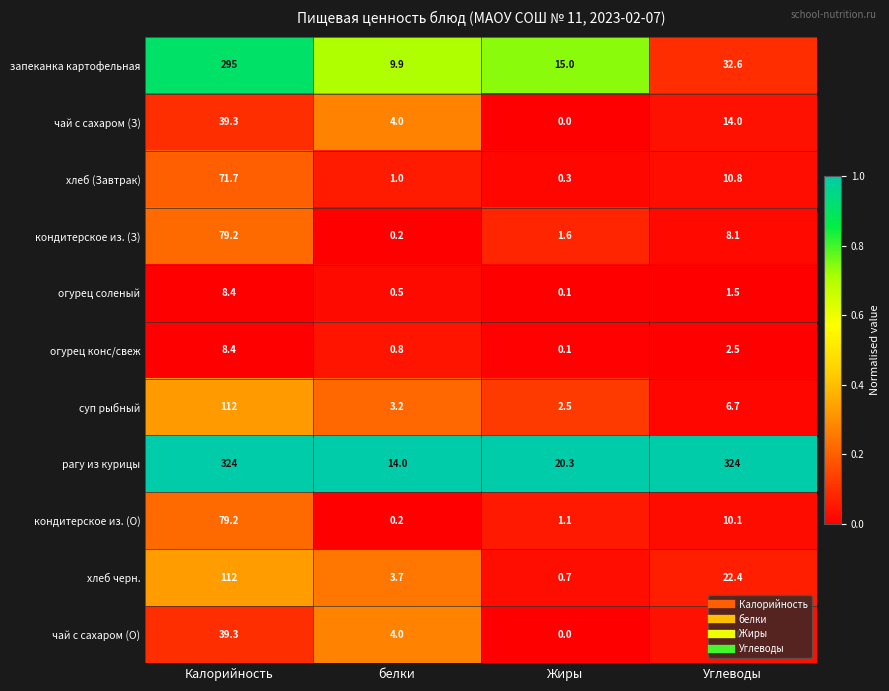

Which series has the largest range (max minus min)?

рагу из курицы